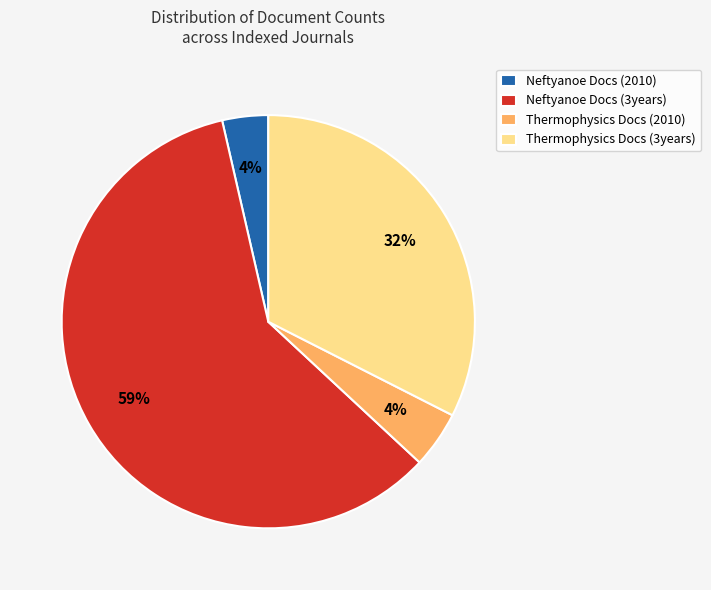

Which category has the biggest portion of the pie?

Neftyanoe Docs (3years)